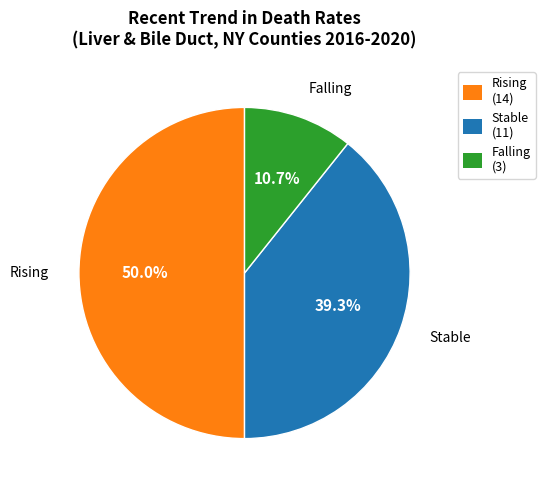

Which has a higher value, Falling or Rising?

Rising